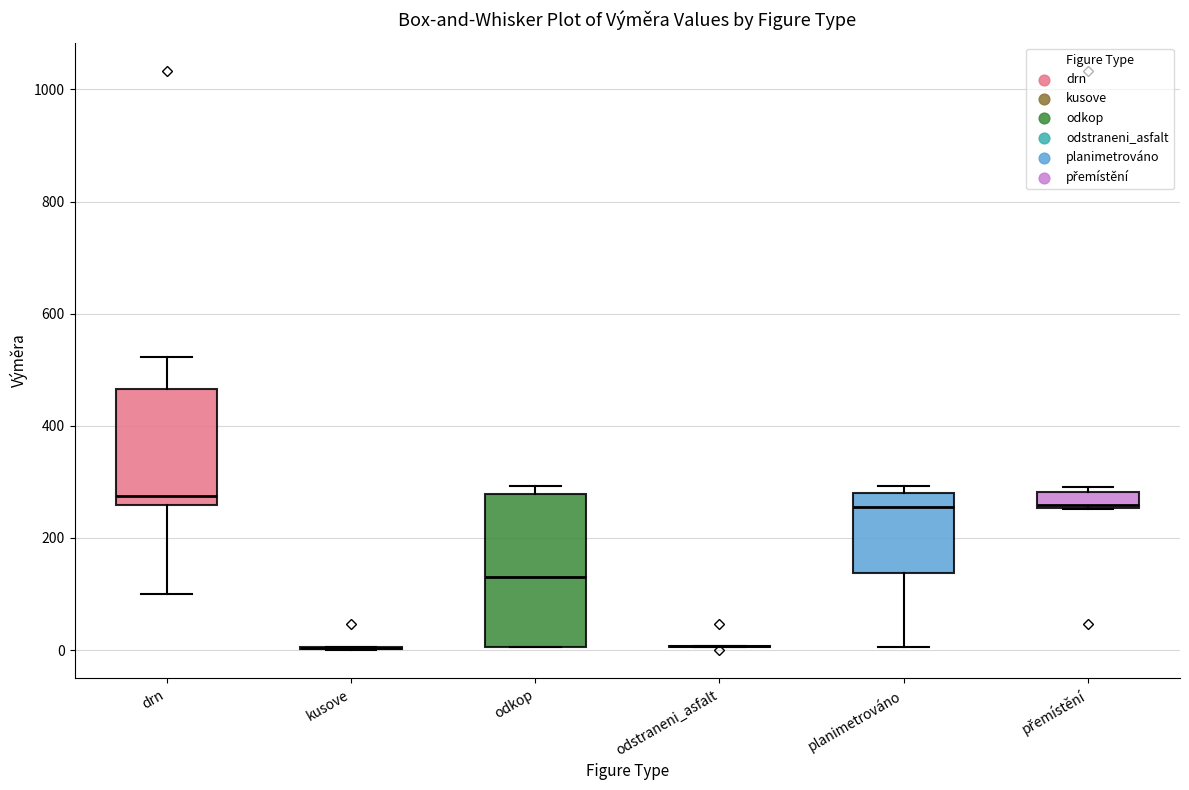

Which box is the tallest, from its lower edge to its upper edge?

odkop